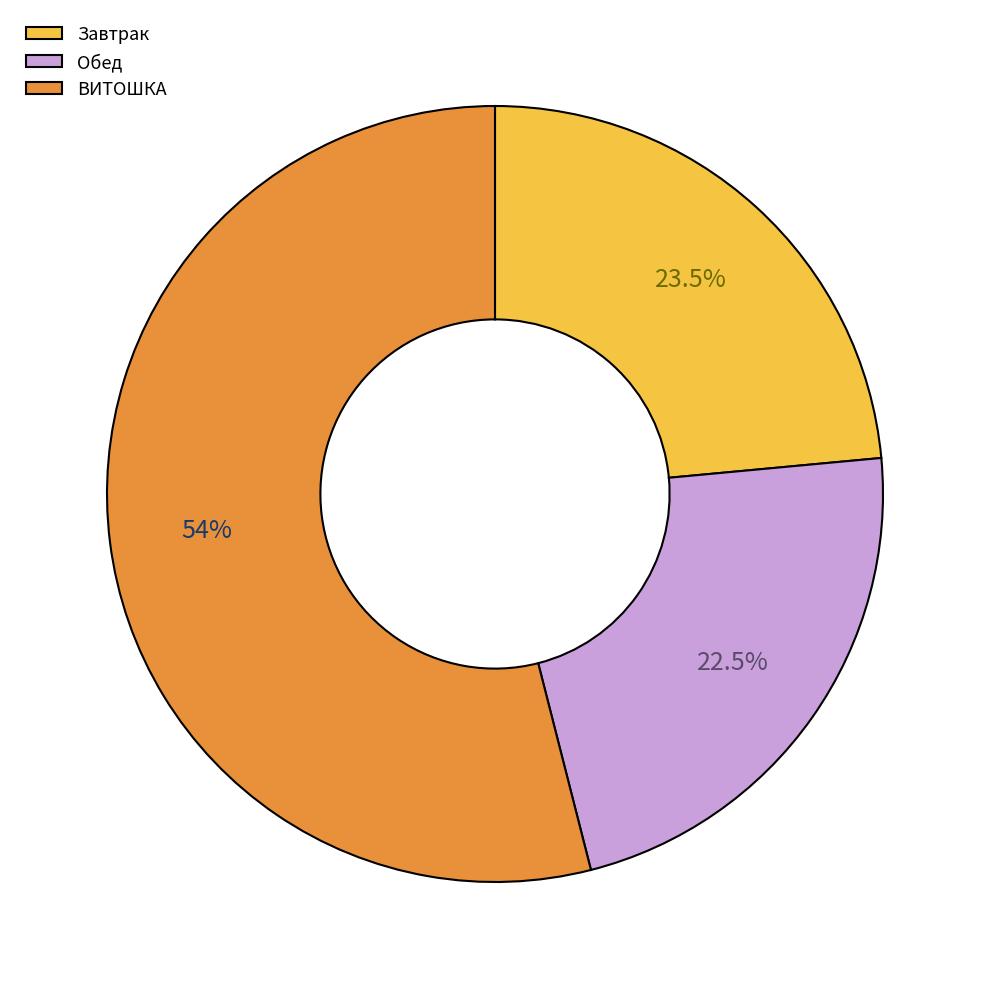

Combined, what portion of the pie is Обед and Завтрак?

46.0%